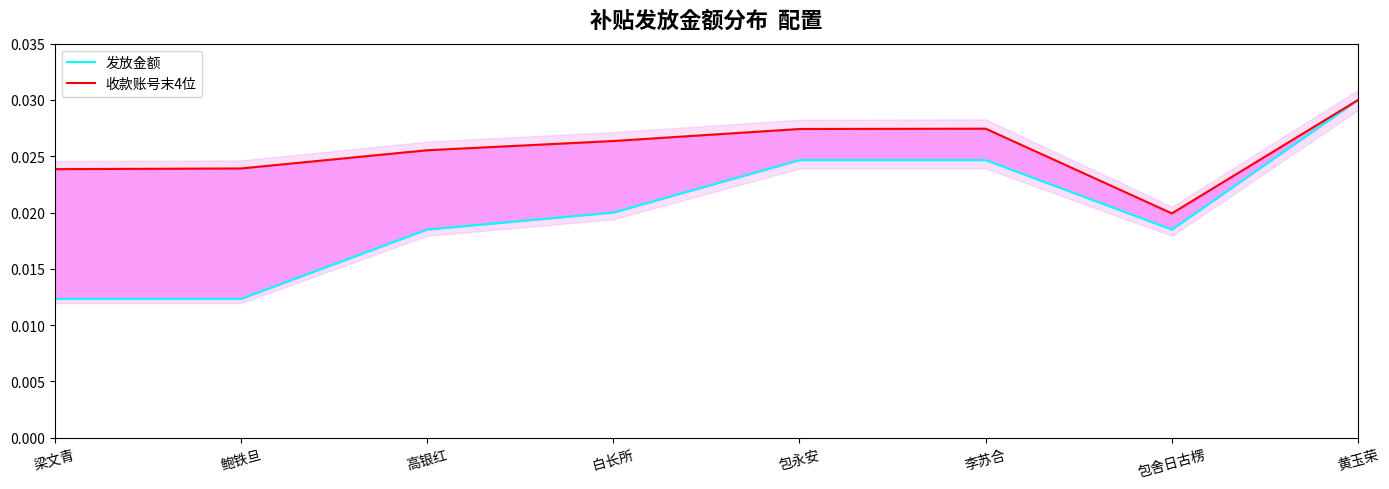

What is the label of the 8th point from the left?

黄玉荣